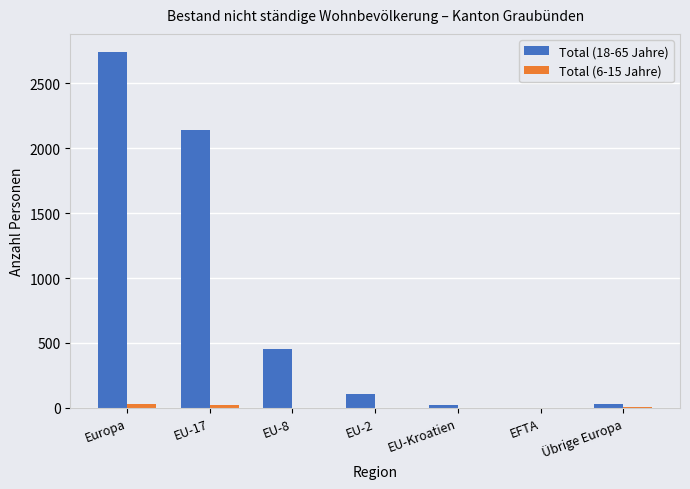

How many distinct data groups are displayed?

2